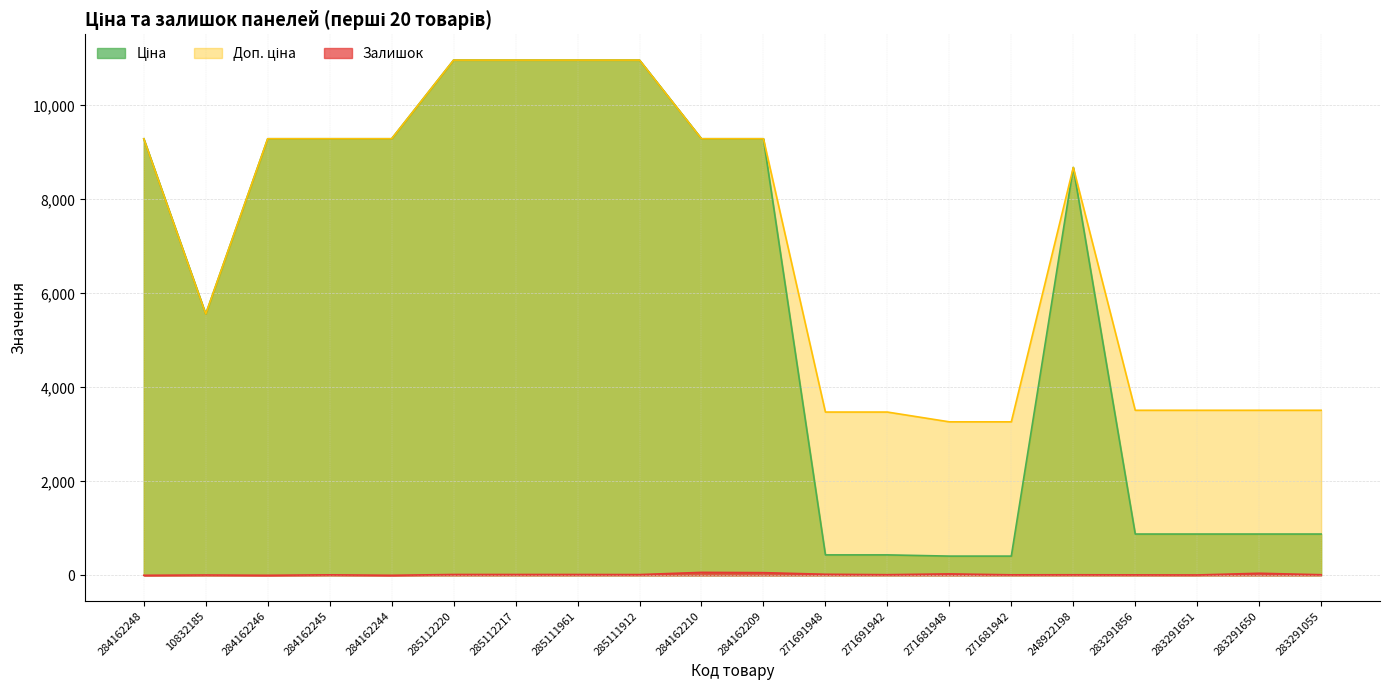

Where is the first local maximum for Залишок?

10832185